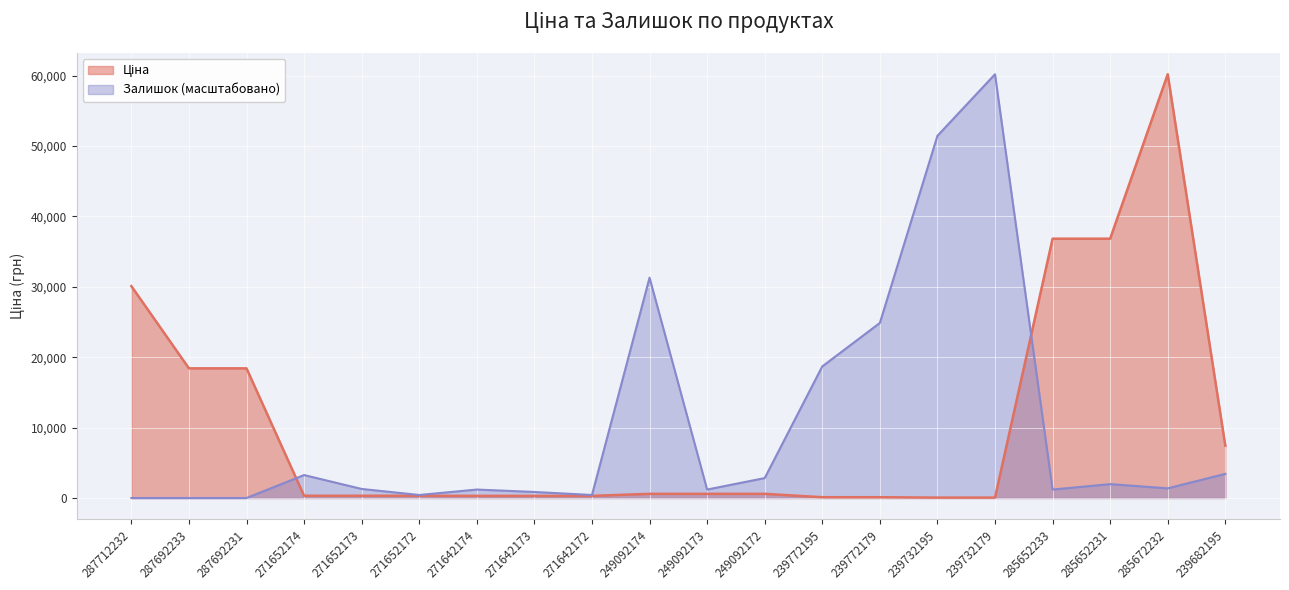

What is the label of the 1st point from the right?

239682195